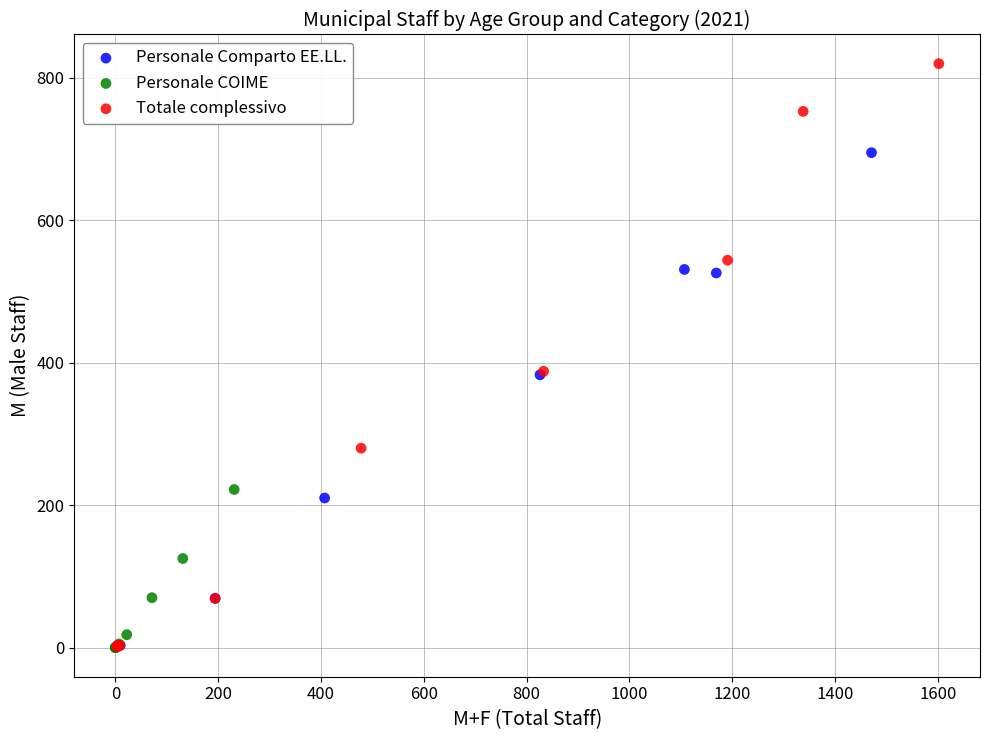

Which series reaches the maximum Y coordinate?

Totale complessivo